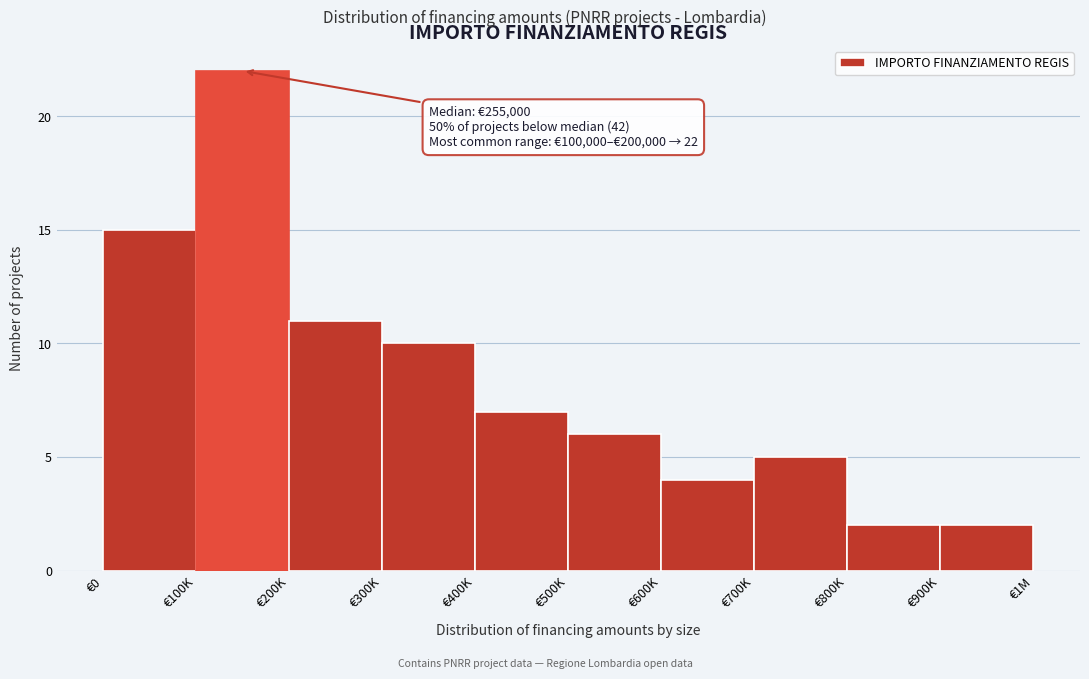

Reading right to left, extract all data points from this chart.

€900K=2	€800K=2	€700K=5	€600K=4	€500K=6	€400K=7	€300K=10	€200K=11	€100K=22	€0=15